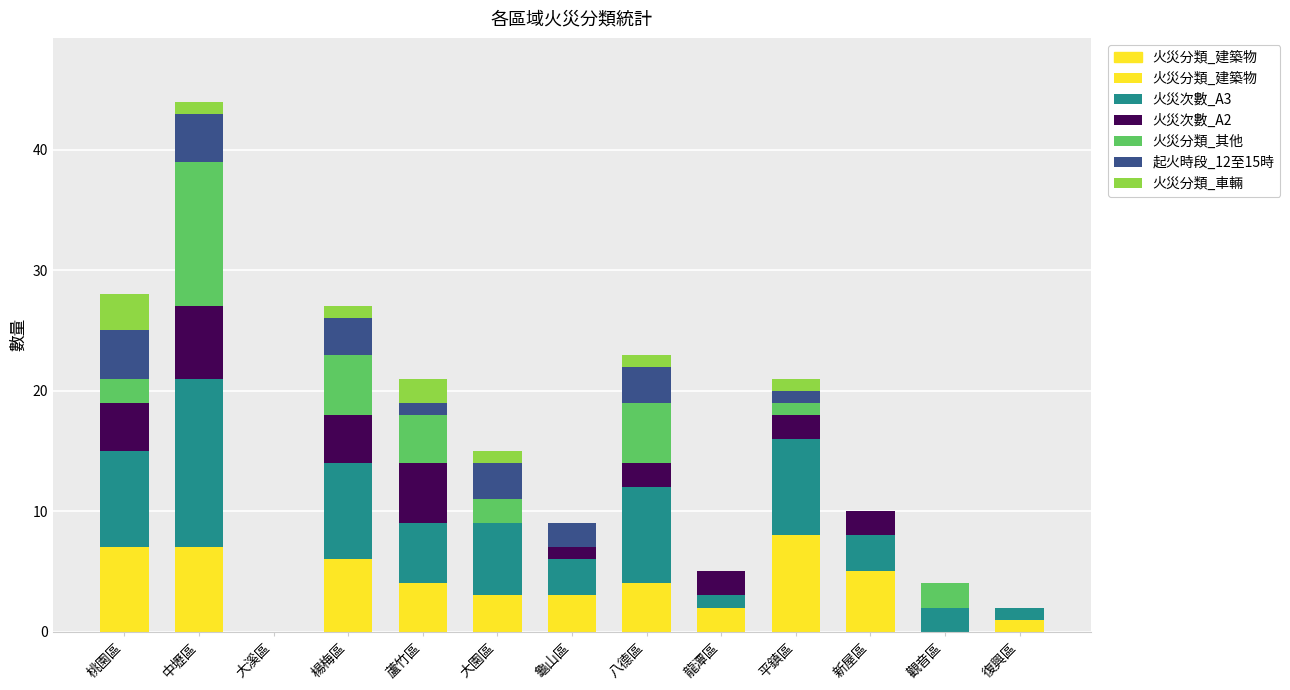

How many distinct data groups are displayed?

6